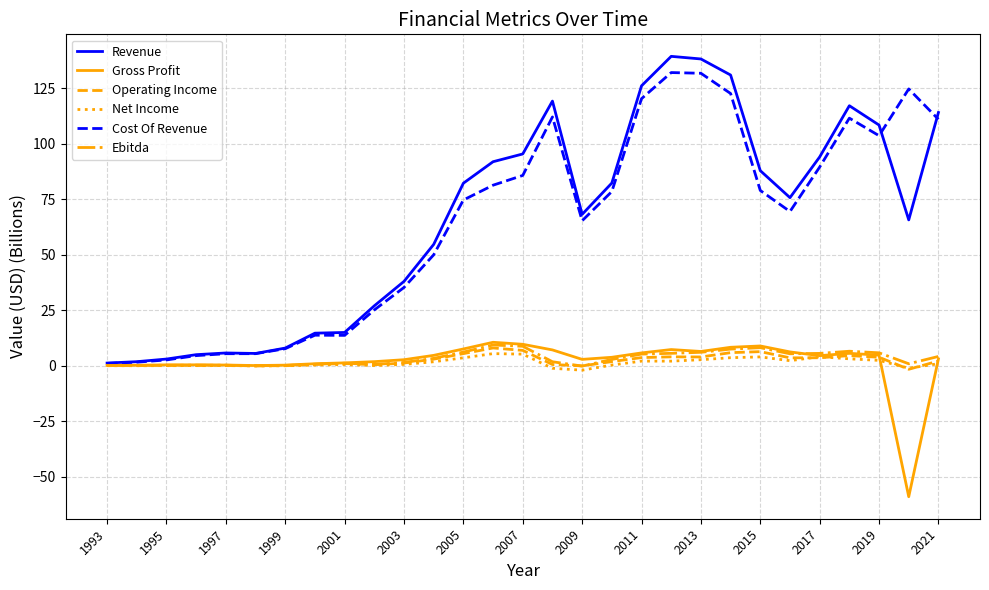

Which series has the widest spread of values?

Revenue